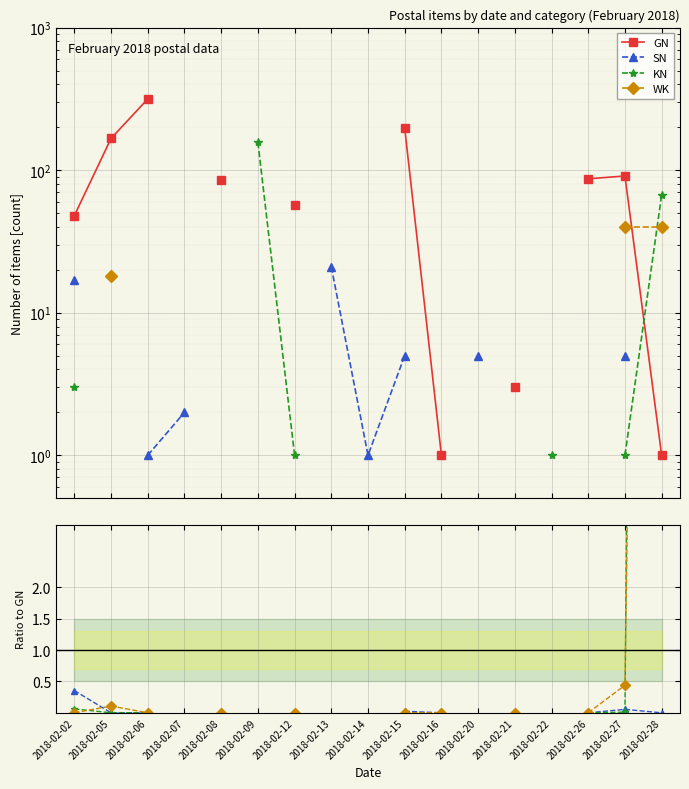

List the labels in order of WK value, smallest first.

2018-02-02, 2018-02-06, 2018-02-08, 2018-02-12, 2018-02-15, 2018-02-16, 2018-02-21, 2018-02-26, 2018-02-05, 2018-02-07, 2018-02-09, 2018-02-13, 2018-02-14, 2018-02-20, 2018-02-22, 2018-02-27, 2018-02-28